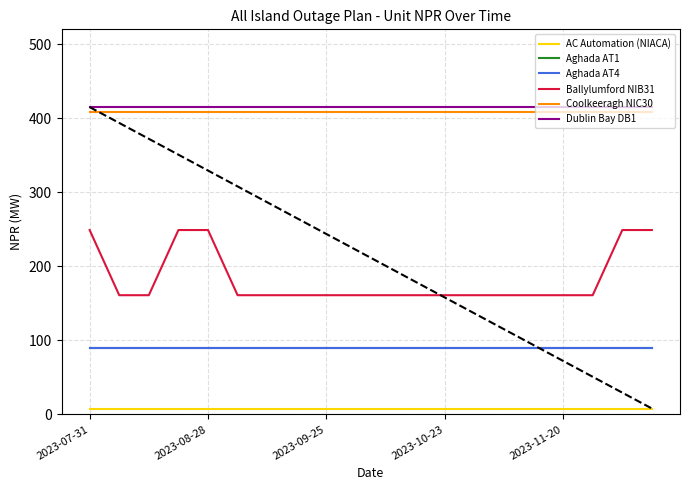

Does the chart have visible grid lines?

Yes